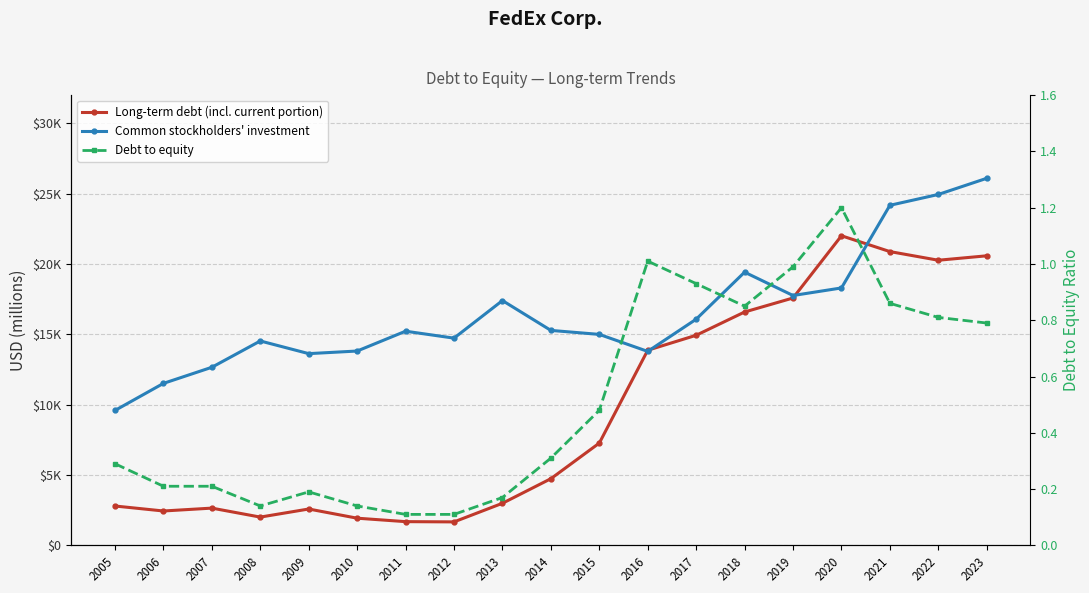

Which category has the lowest value across all series?

2011